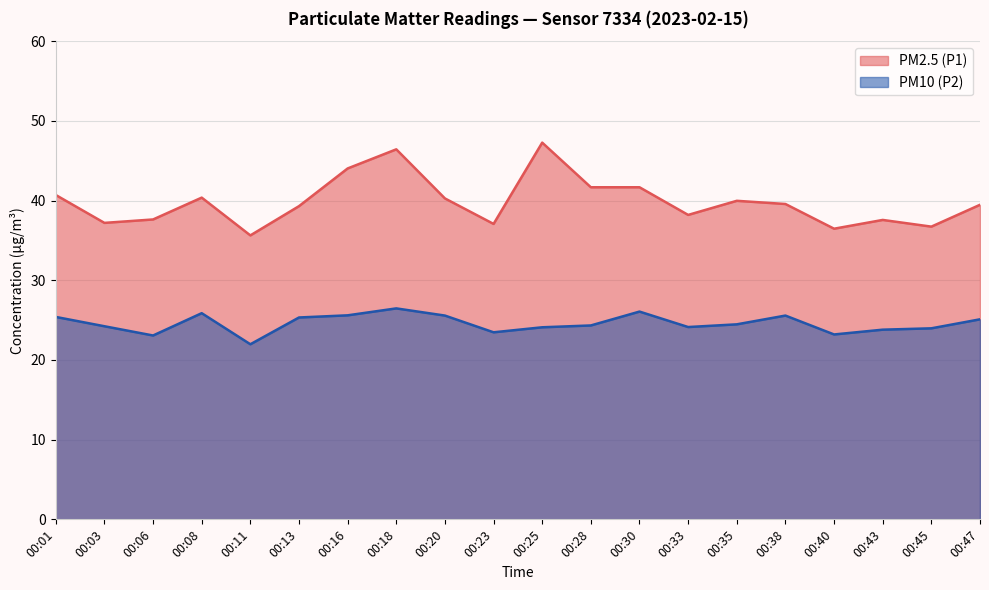

At which category does the chart reach its peak across all series?

00:25